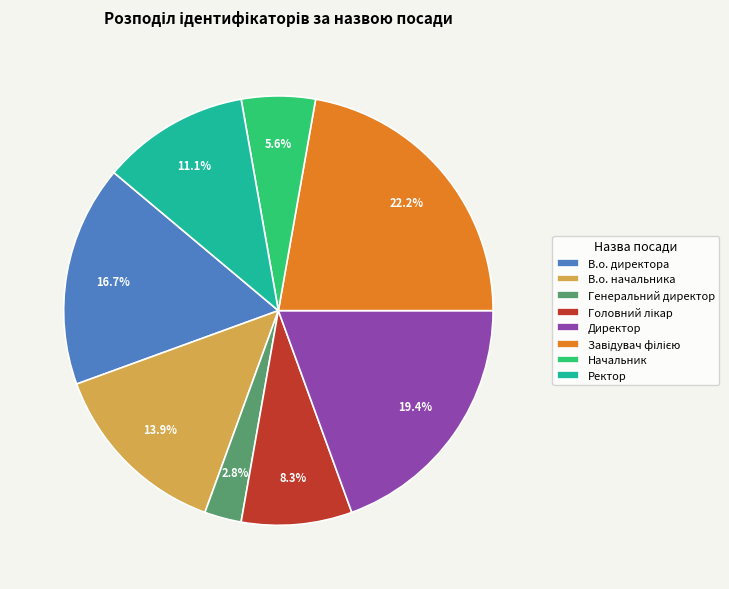

Which slice is the smallest?

Генеральний директор